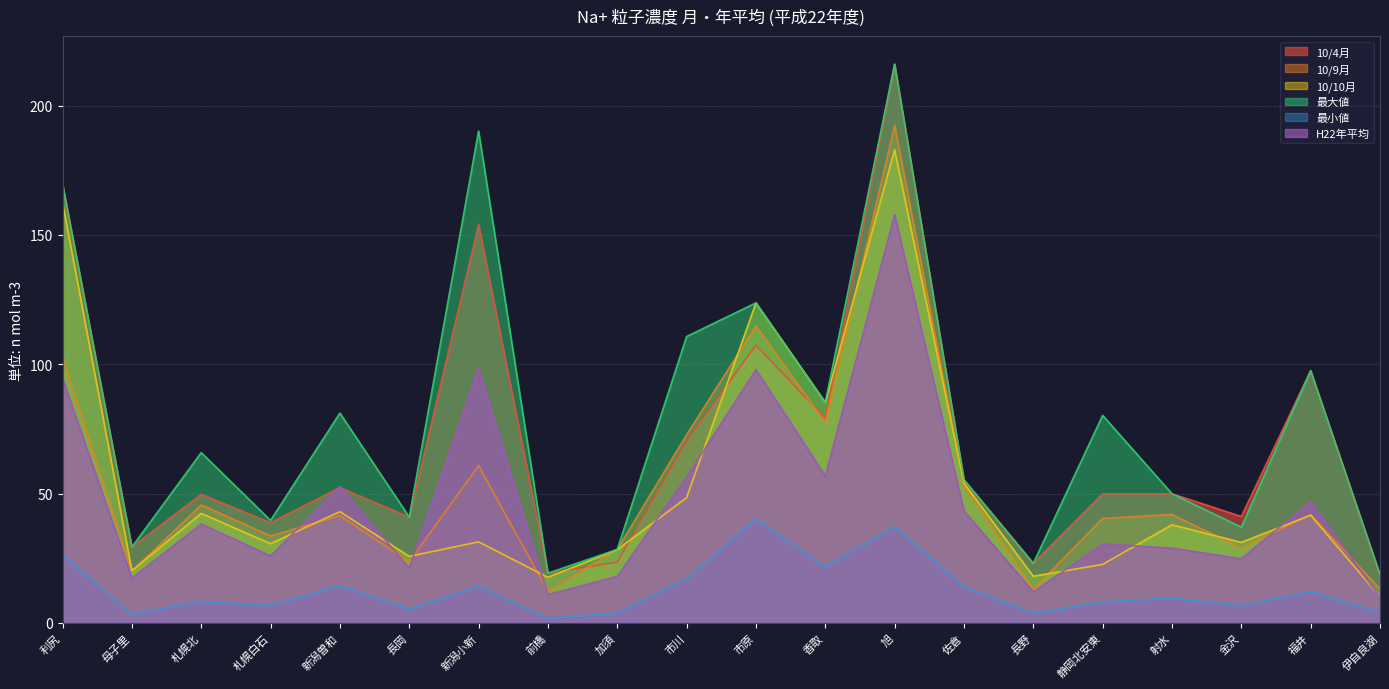

At which category does H22年平均 reach its first local peak?

札幌北